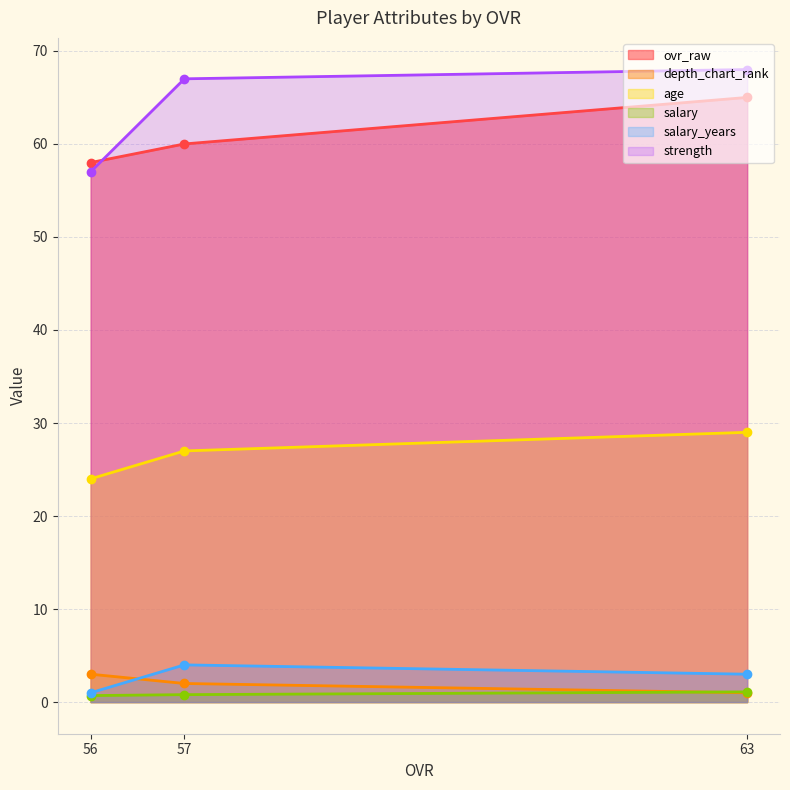

Which label corresponds to the smallest value in the chart?

56